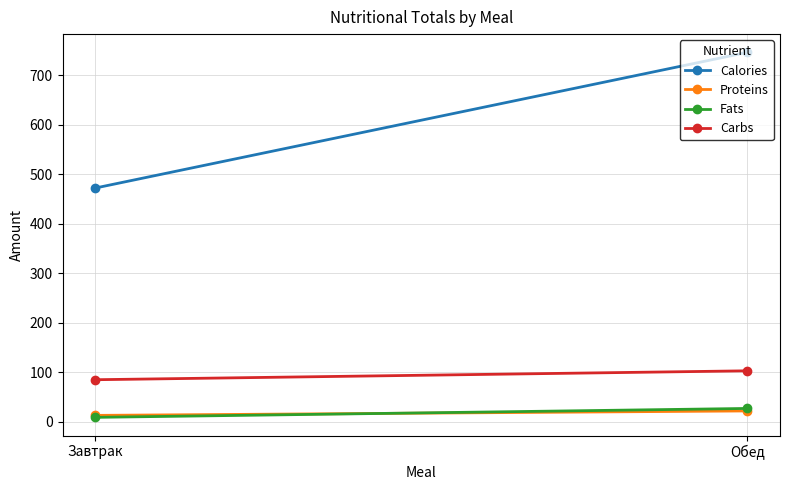

Rank the series at Завтрак from highest to lowest value.

Calories, Carbs, Proteins, Fats